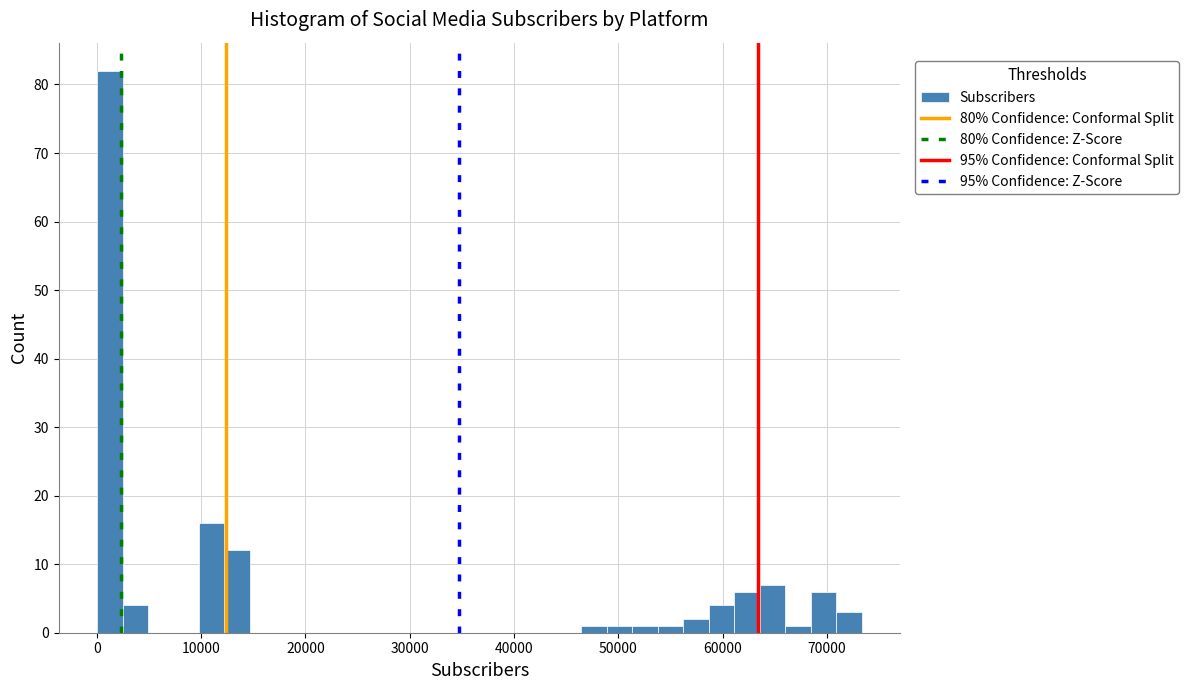

Read against the x-axis, roughly where is the centre of the tallest bar?

1000